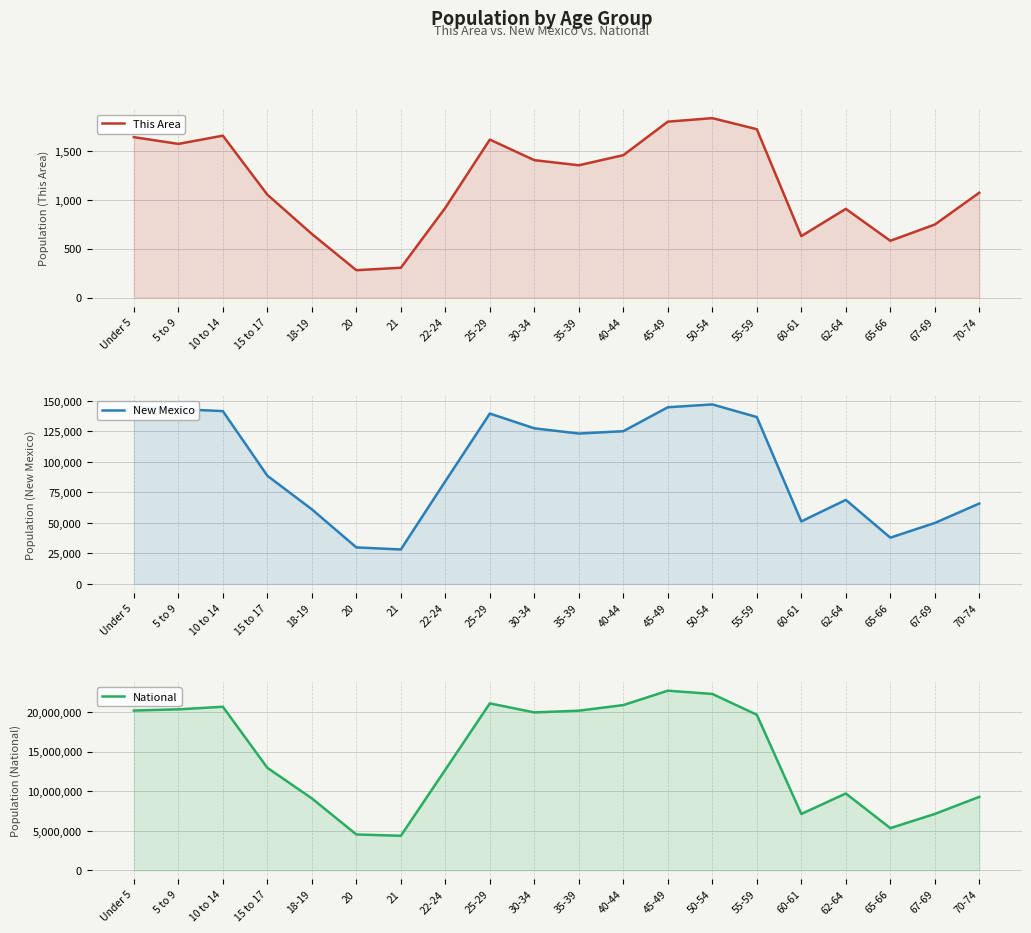

What is the minimum value shown in the chart?

280